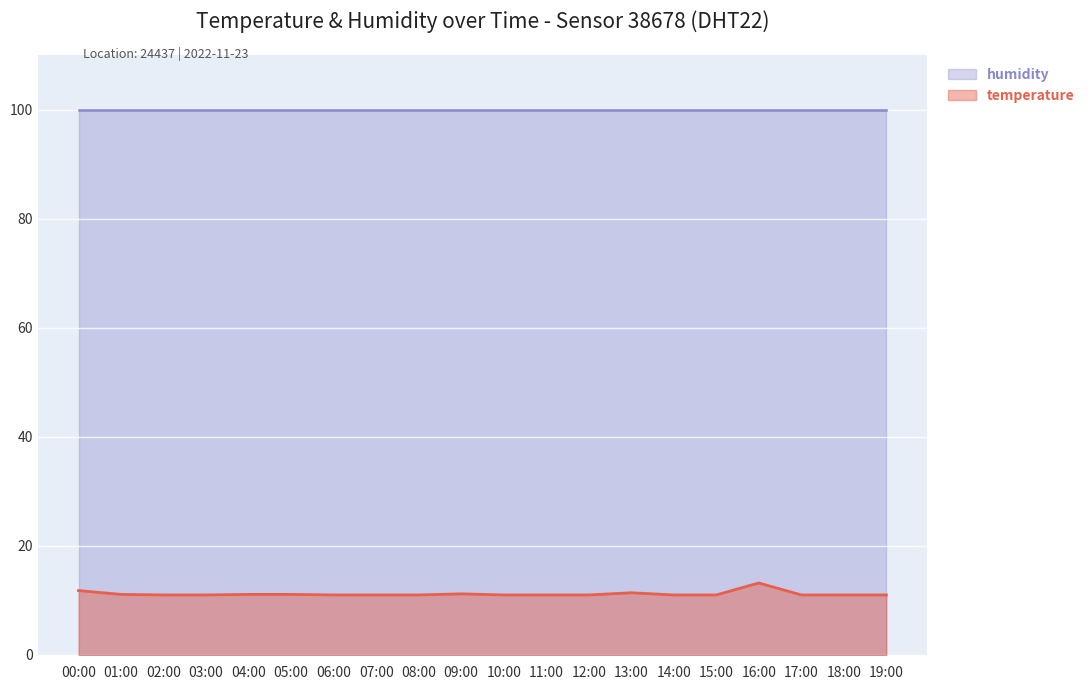

What is the value of the 15th point from the left?

11.0